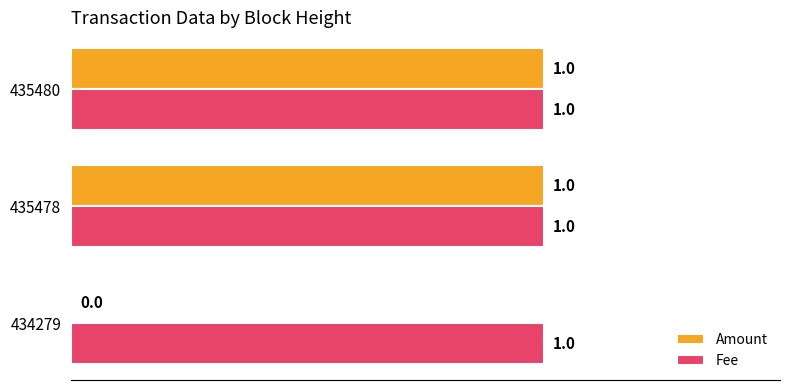

Which series has the largest total across all categories?

Fee